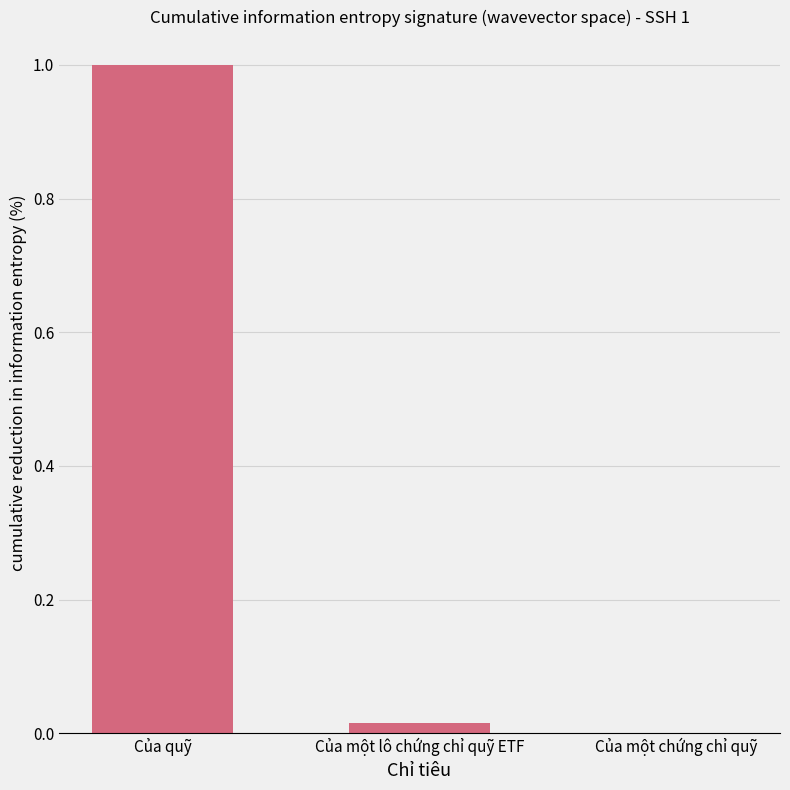

Which has a higher value, Của một chứng chỉ quỹ or Của quỹ?

Của quỹ